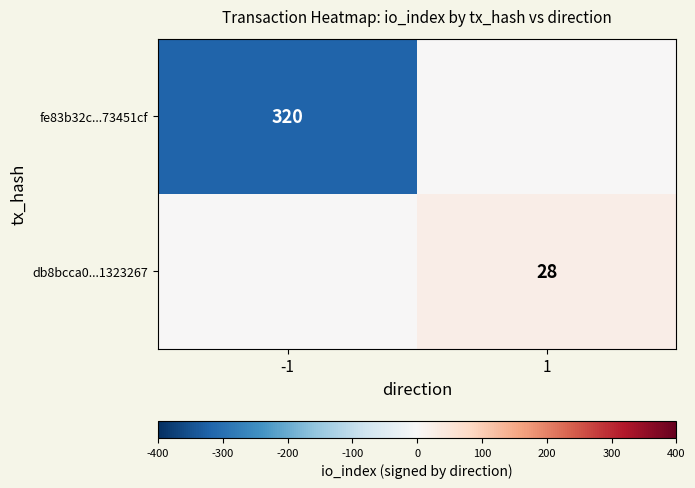

The value of db8bcca0...1323267 at 1 is 28. True or false?

True